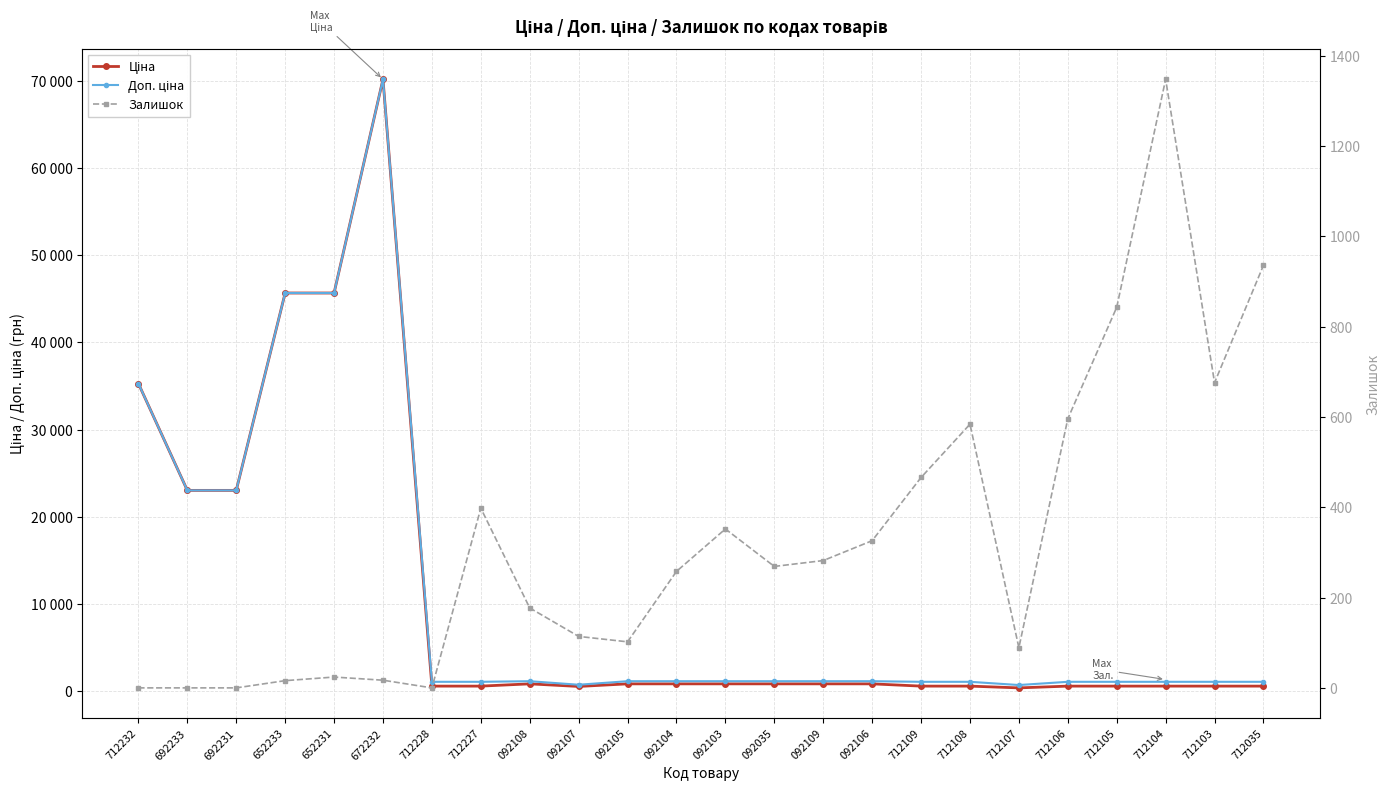

What are all the series names shown in the legend?

Ціна, Доп. ціна, Залишок